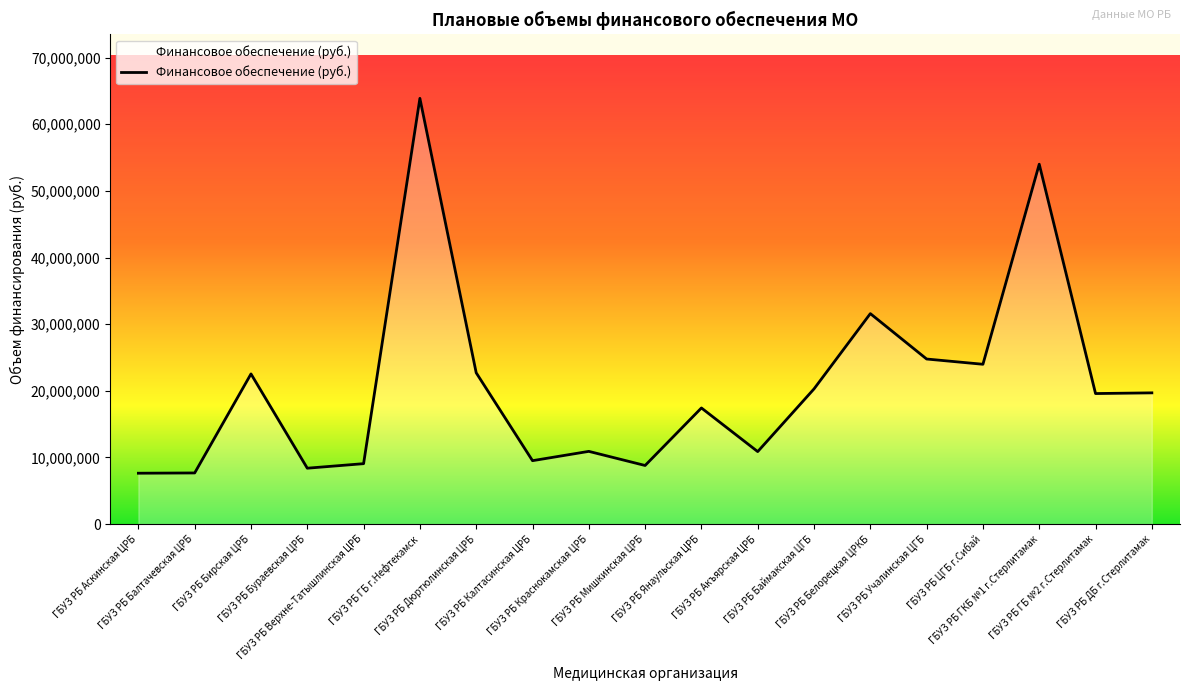

What is the change in value from ГБУЗ РБ Балтачевская ЦРБ to ГБУЗ РБ Краснокамская ЦРБ?

+3238527